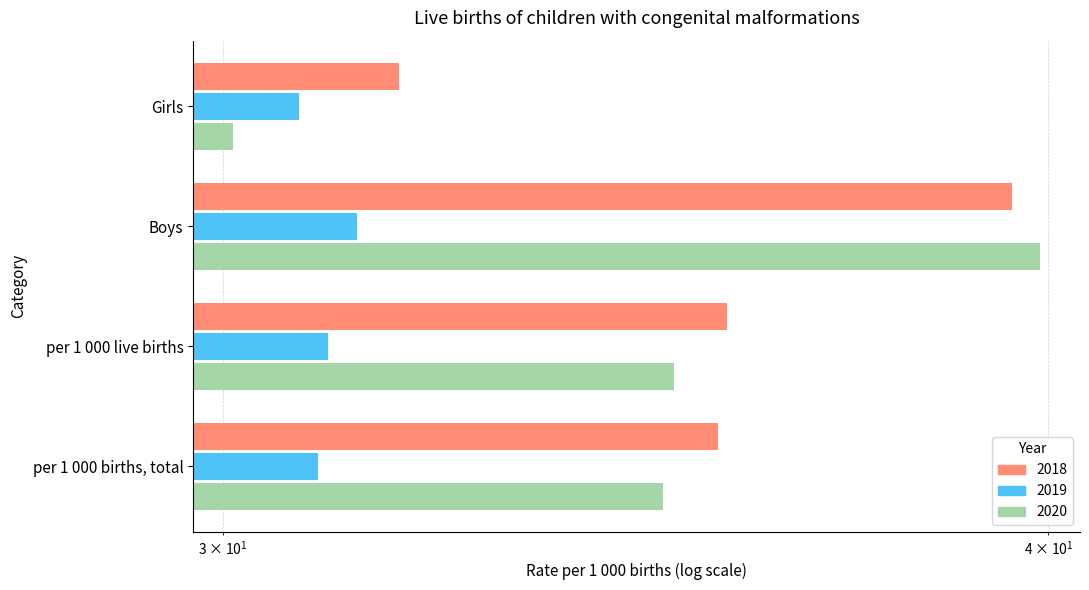

Rank the series by their maximum value, from lowest to highest.

2019, 2018, 2020